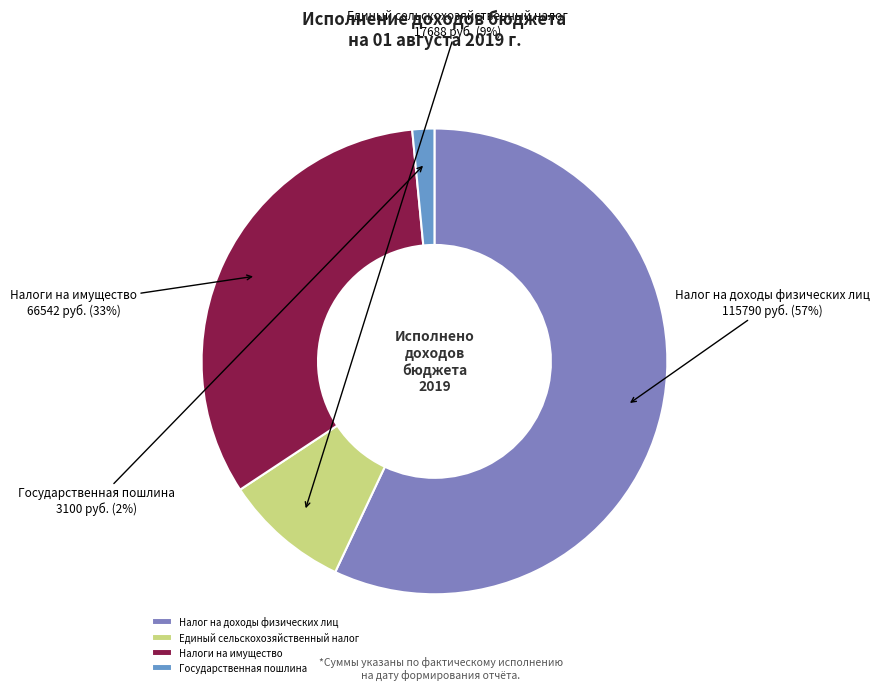

Is the sum of Государственная пошлина and Налоги на имущество greater than half?

No